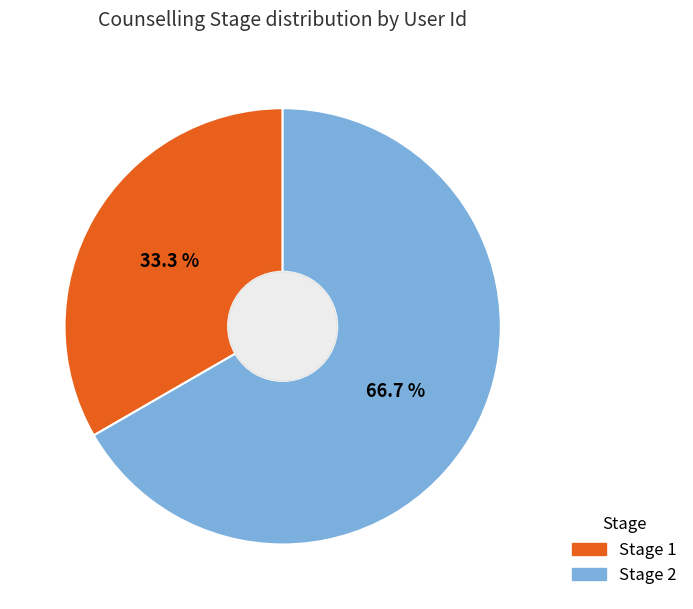

Does Stage 2 represent more than half of the total?

Yes